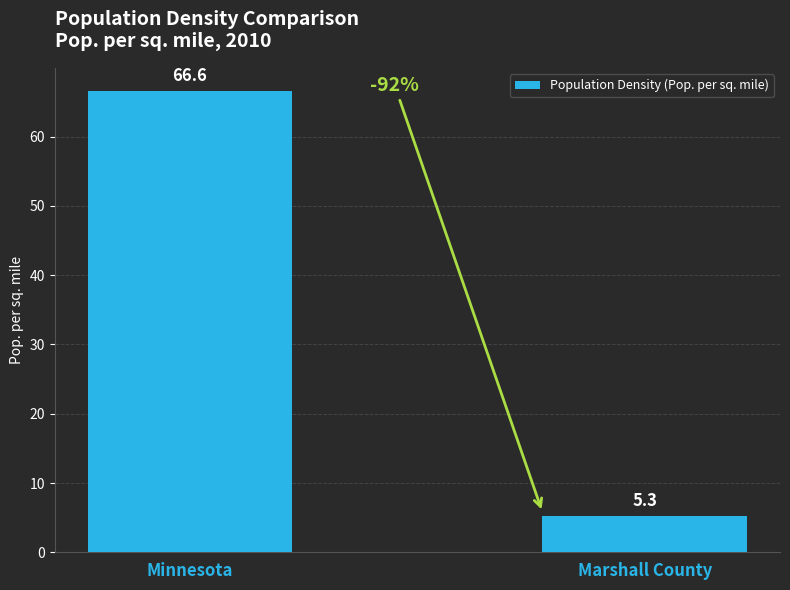

What is the greatest value displayed?

66.6